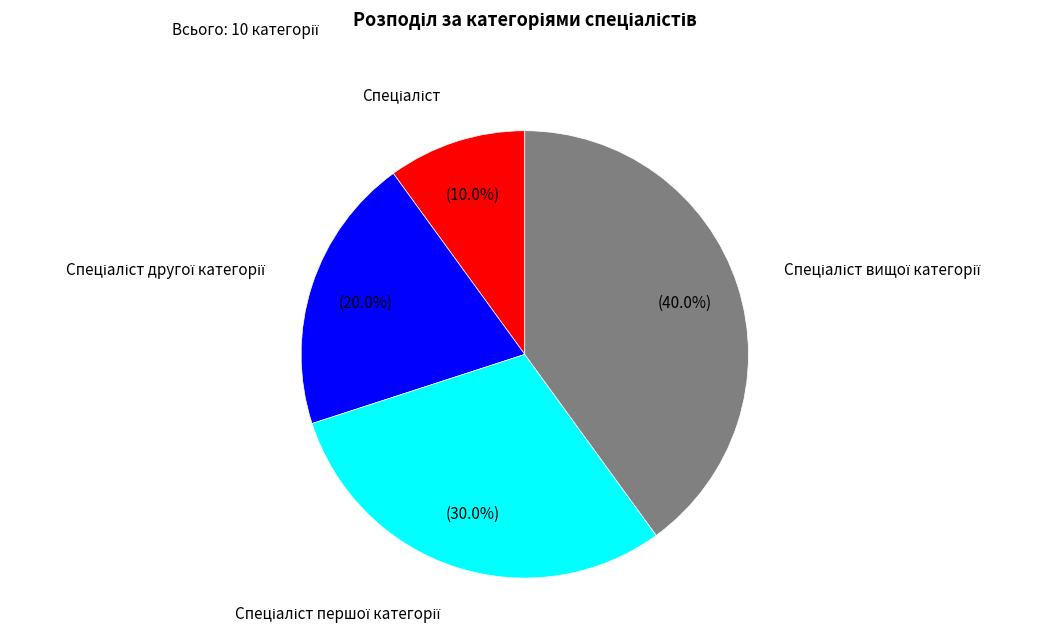

Does any single category account for the majority?

No